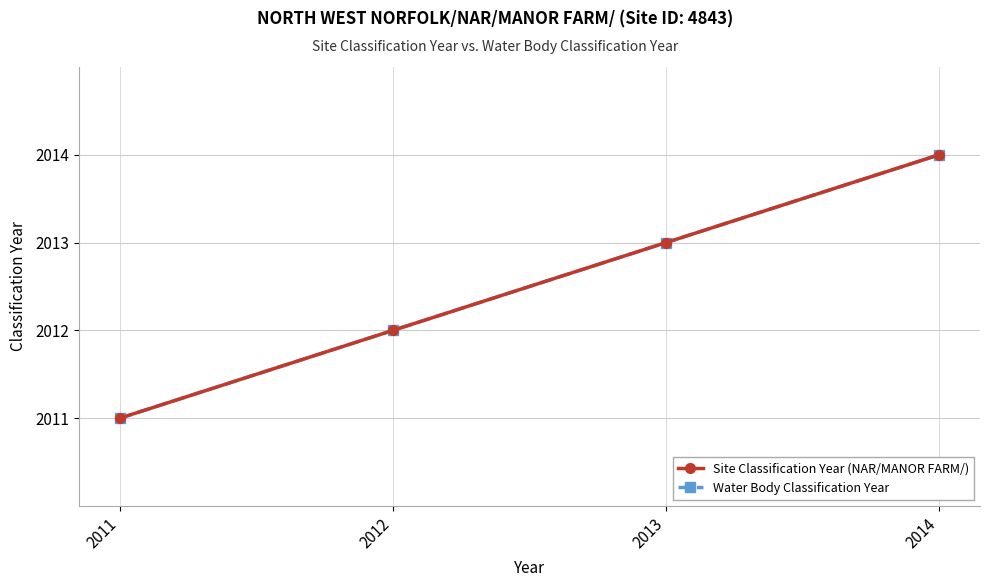

Is this an area chart (filled region under the line)?

No